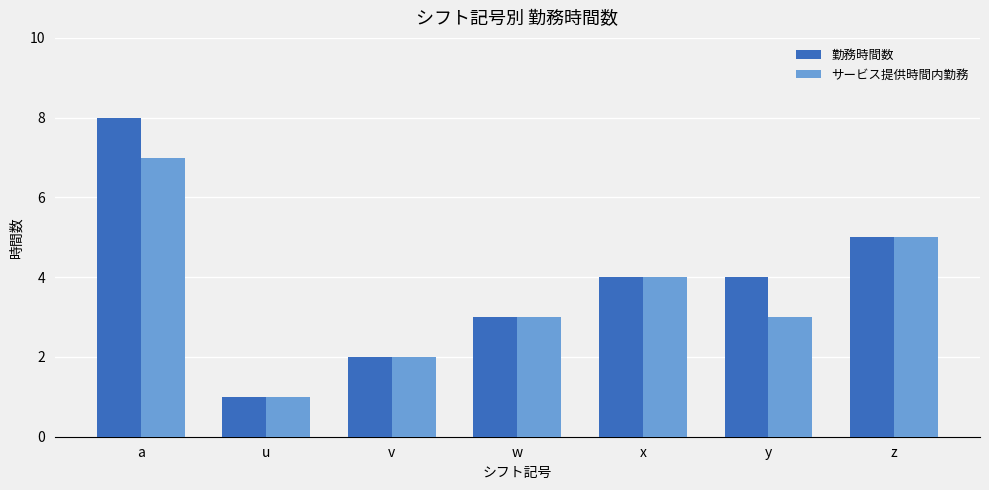

Which series changed the most between y and z?

サービス提供時間内勤務